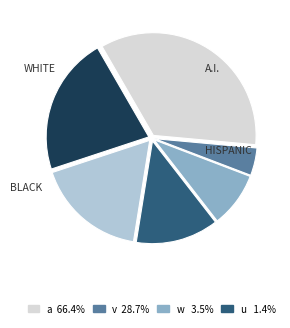

Is there any slice that represents more than half of the pie?

No